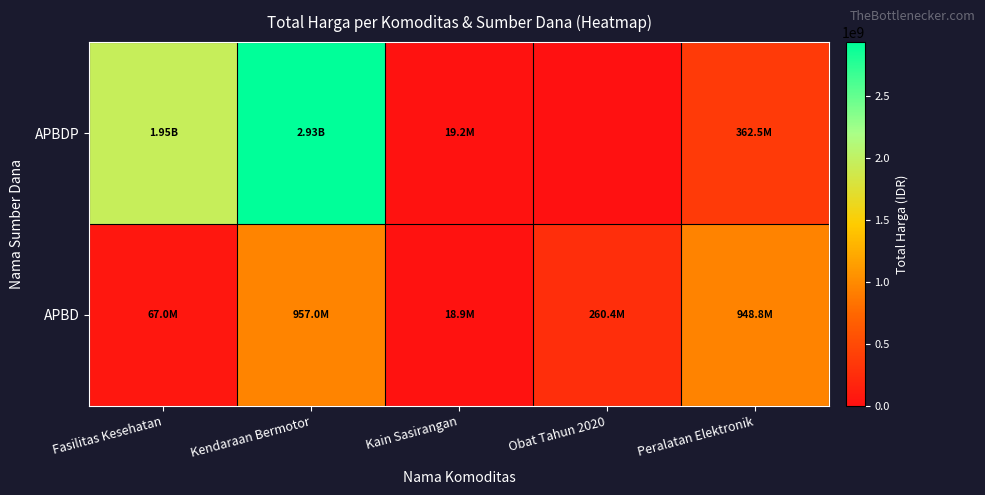

Reading left to right, extract all data points from this chart.

APBDP: Fasilitas Kesehatan=1953197940	Kendaraan Bermotor=2931562000	Kain Sasirangan=19175000	Obat Tahun 2020=0	Peralatan Elektronik=362453800
APBD: Fasilitas Kesehatan=67019075	Kendaraan Bermotor=957002100	Kain Sasirangan=18900000	Obat Tahun 2020=260420170	Peralatan Elektronik=948767000